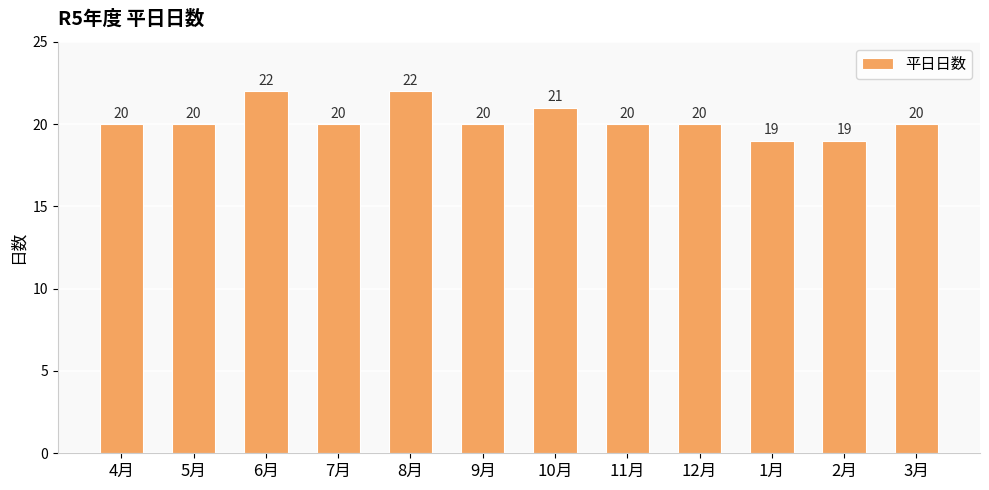

What is the difference between the maximum and second lowest values?

3